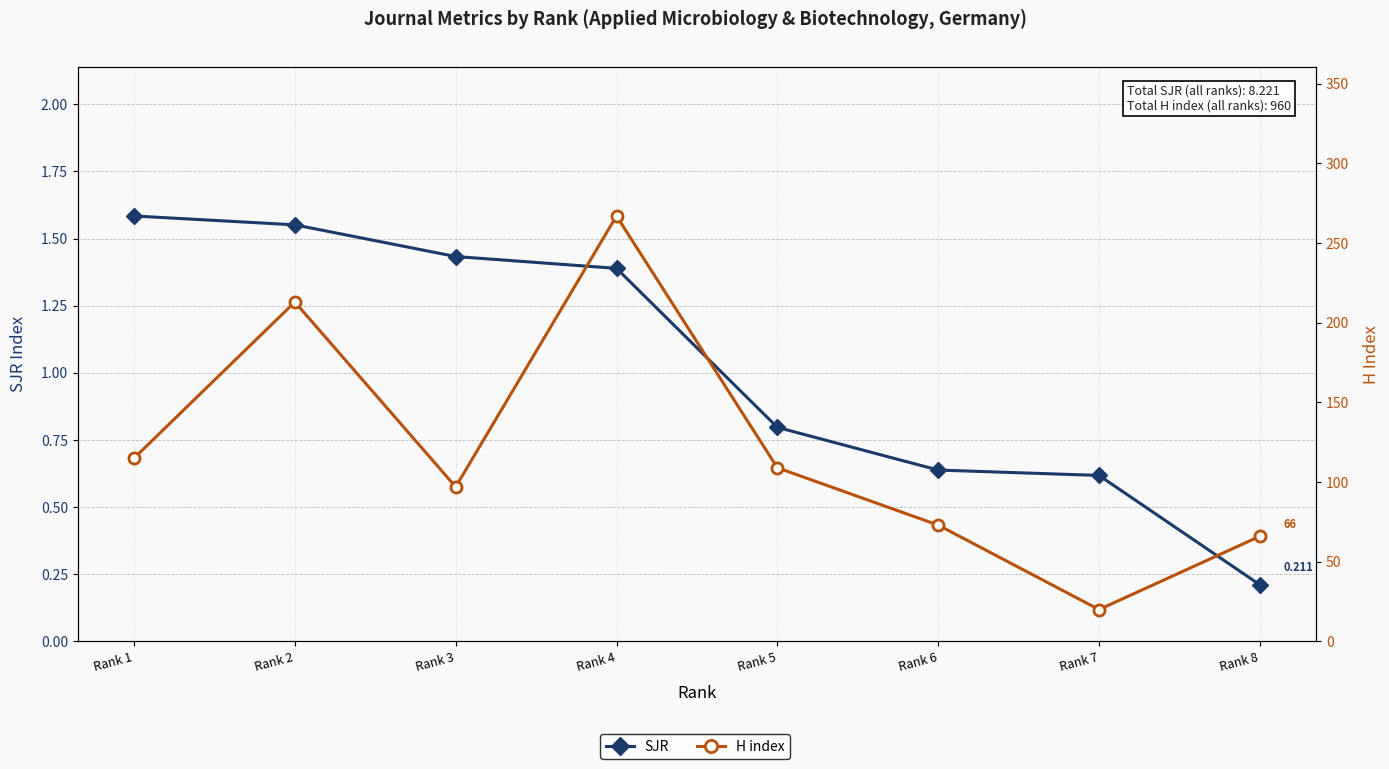

At how many categories does at least one series exceed 176?

2